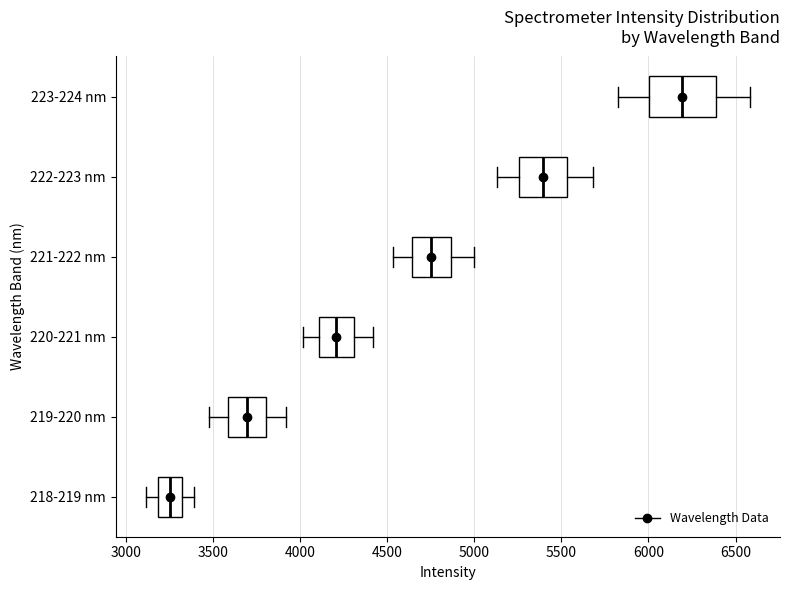

Where does the left whisker of the box for 218-219 nm end on the x-axis? The values are not printed on the chart, so give them approximately, as read against the axis.

3100